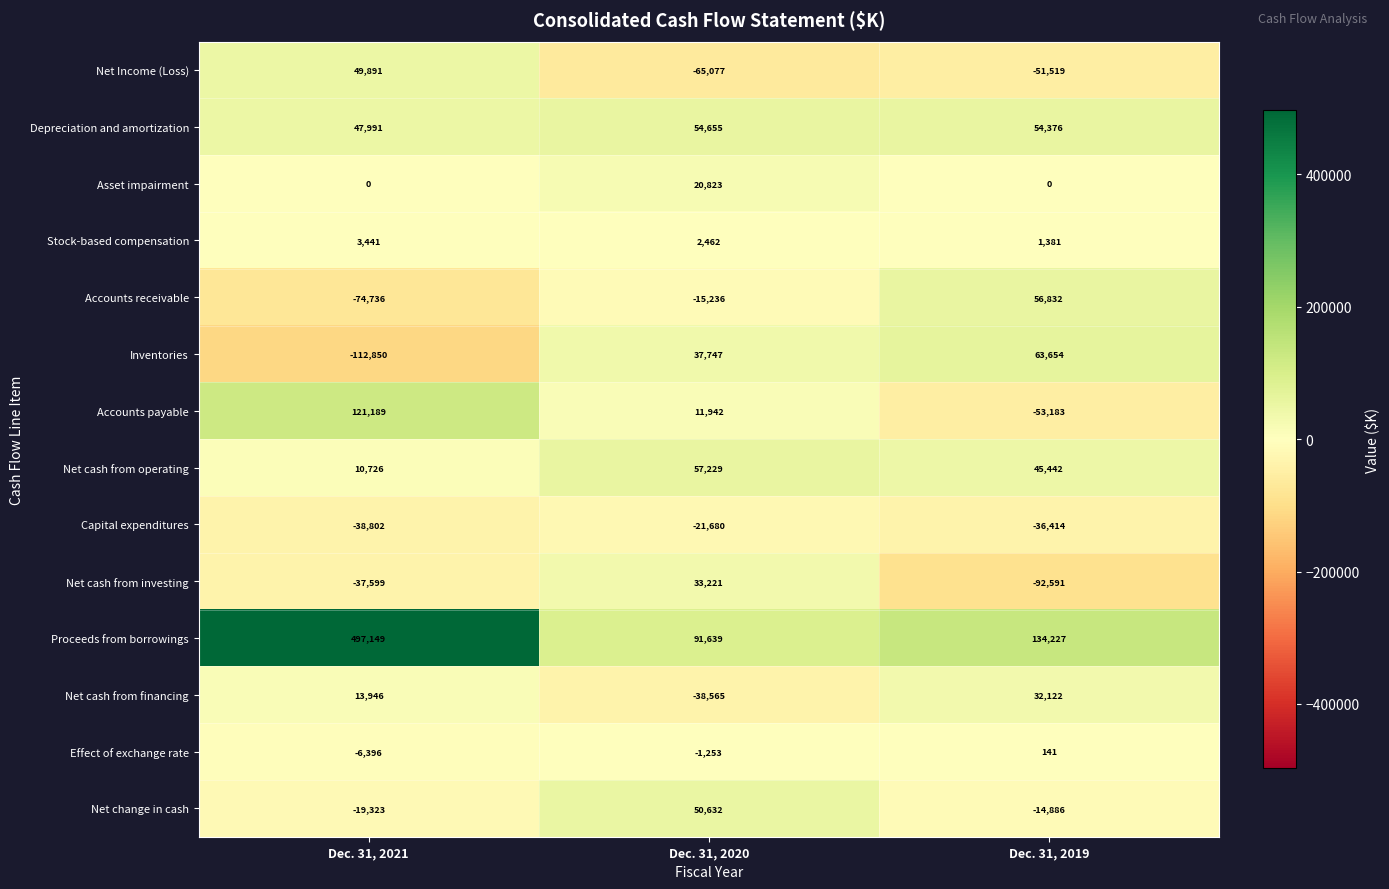

Count the Net Income (Loss) values in the range -65077 to 49891.

3